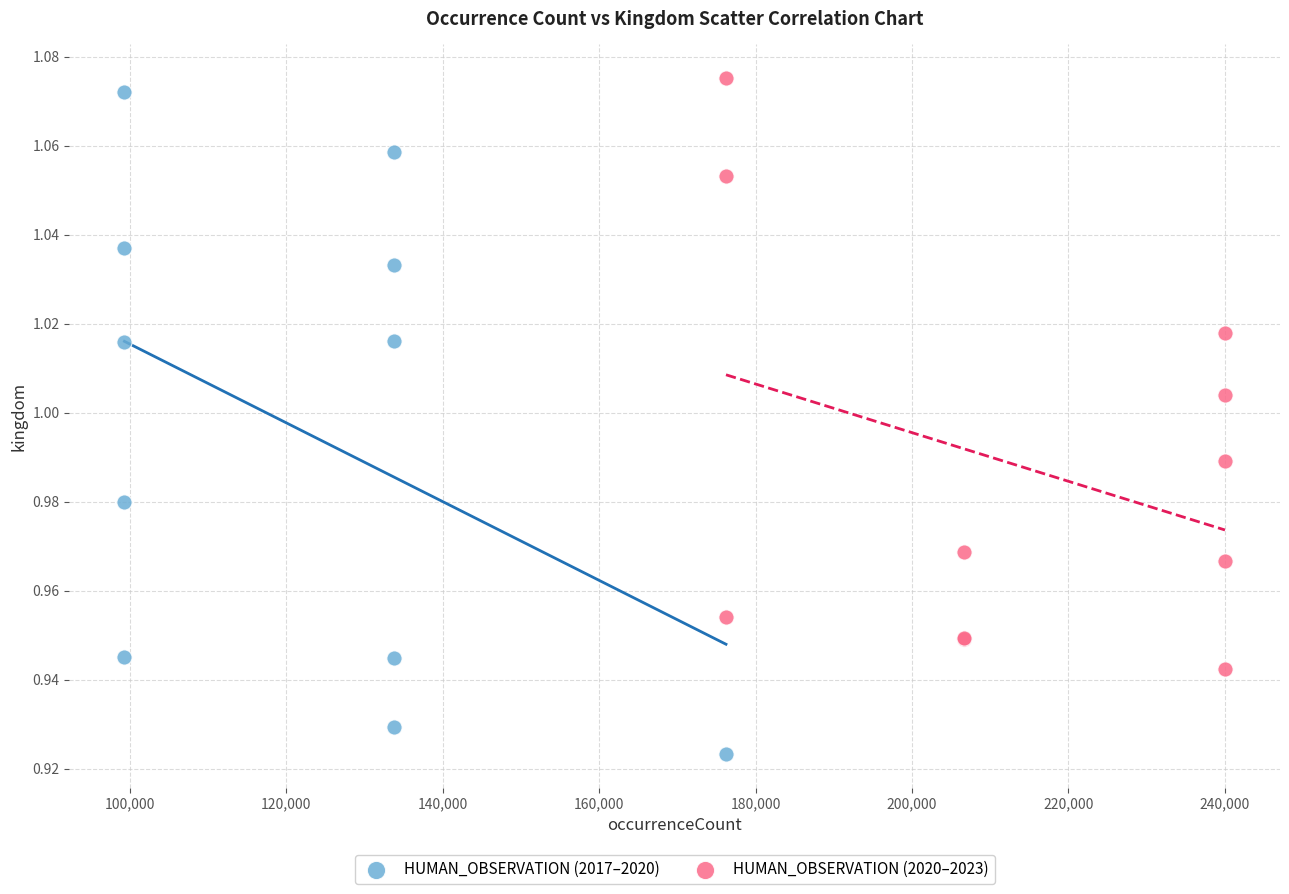

Which series reaches the minimum Y coordinate?

HUMAN_OBSERVATION (2017–2020)